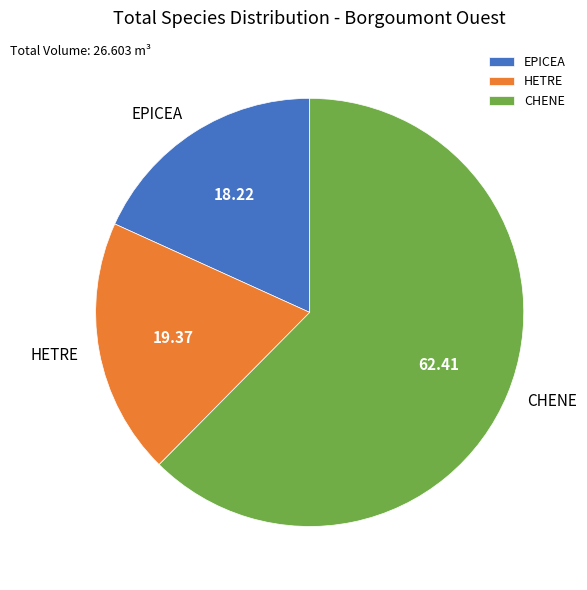

Is the sum of CHENE and HETRE greater than half?

Yes